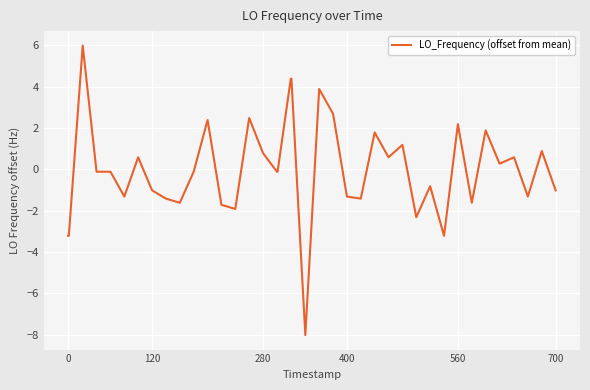

Reading left to right, what are all the values shown in this chart?

-3.2	-3.2	6.0	-0.1	-0.1	-1.3	0.6	-1.0	-1.4	-1.6	-0.1	2.4	-1.7	-1.9	2.5	0.8	-0.1	-0.1	4.4	4.4	-8.0	3.9	2.7	-1.3	-1.4	1.8	0.6	1.2	-2.3	-0.8	-3.2	2.2	-1.6	1.9	0.3	0.3	0.6	-1.3	0.9	-1.0